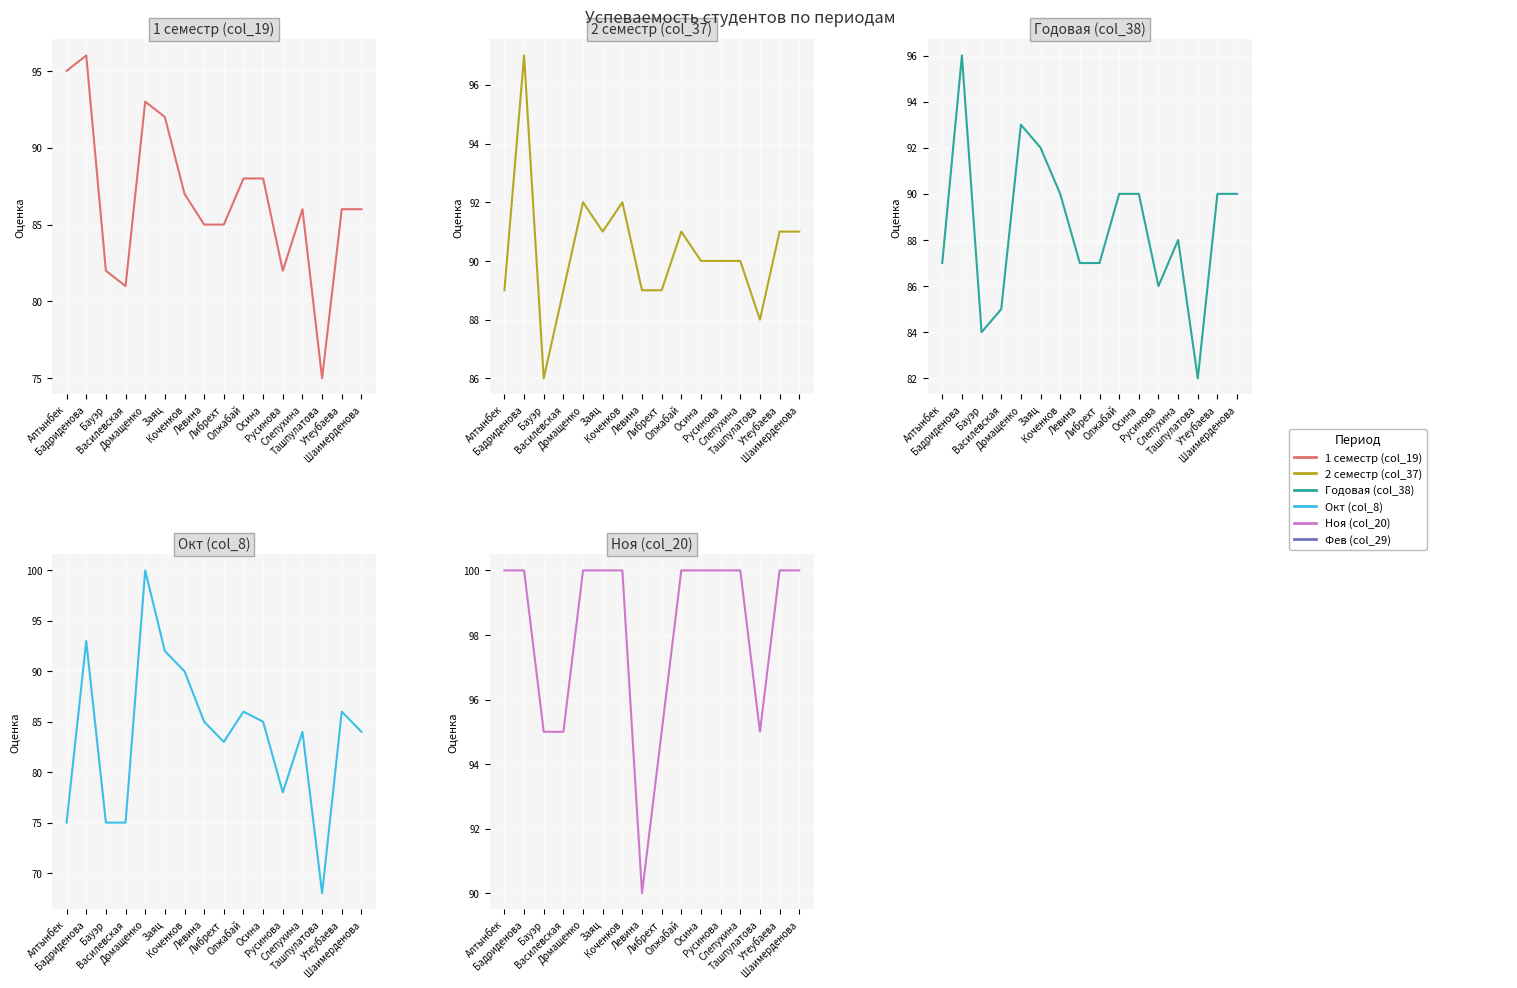

Which has a higher value, Утеубаева or Либрехт?

Утеубаева